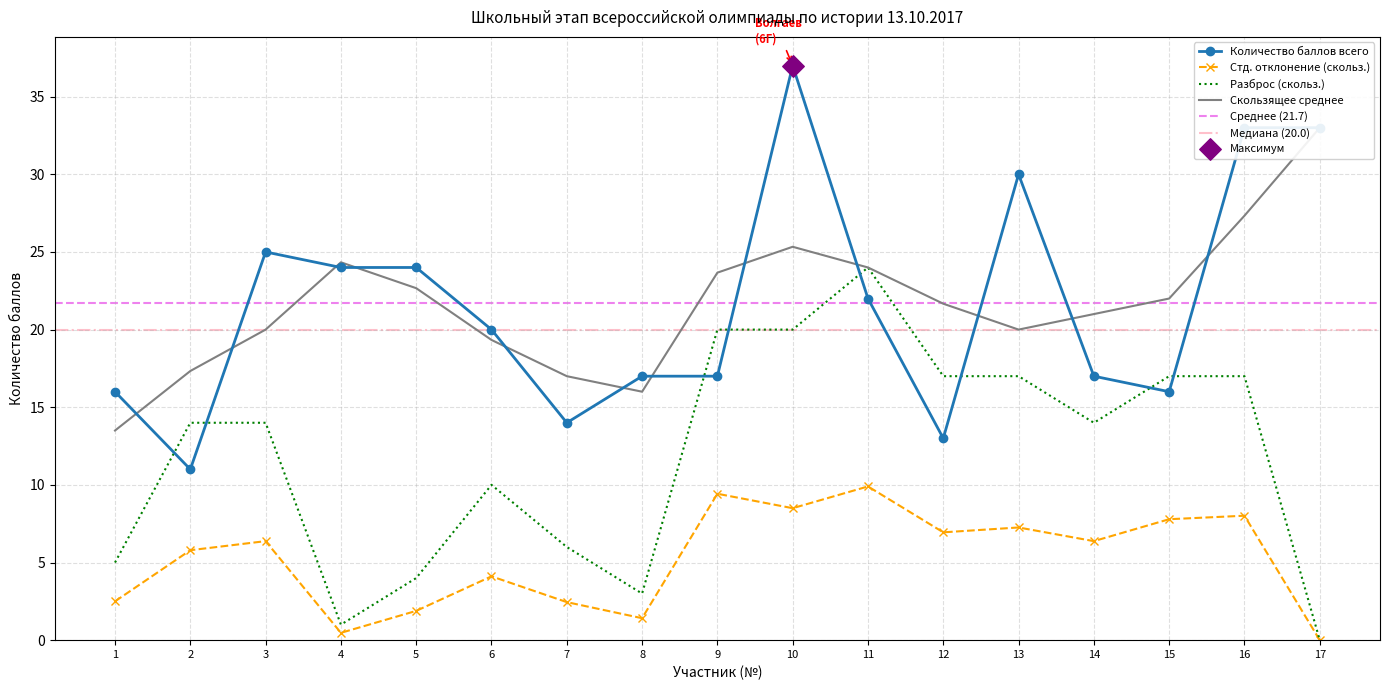

What is the change in value from 4 to 16?

+9